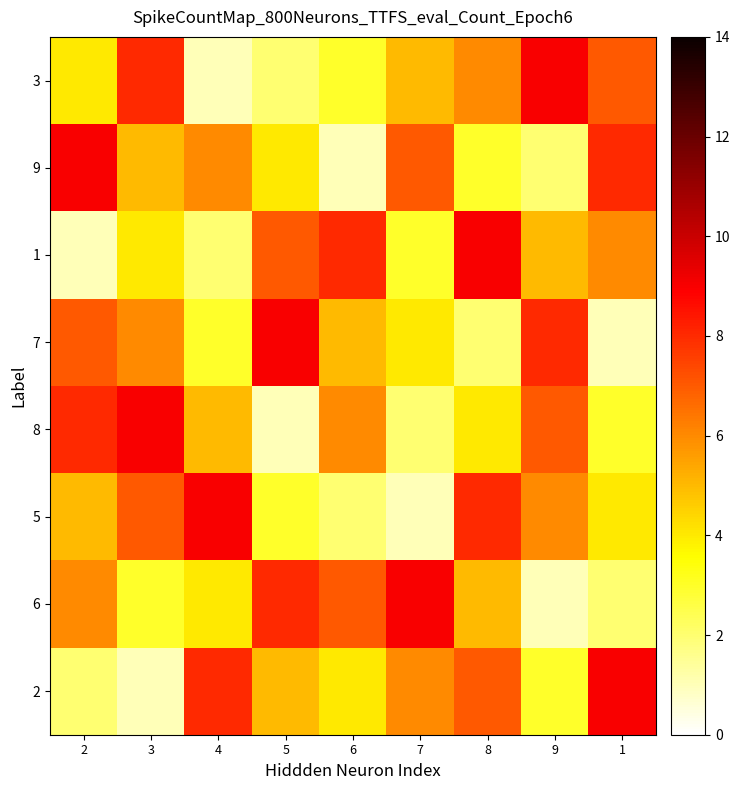

Reading right to left, extract all data points from this chart.

3: 1=7	9=9	8=6	7=5	6=3	5=2	4=1	3=8	2=4
9: 1=8	9=2	8=3	7=7	6=1	5=4	4=6	3=5	2=9
1: 1=6	9=5	8=9	7=3	6=8	5=7	4=2	3=4	2=1
7: 1=1	9=8	8=2	7=4	6=5	5=9	4=3	3=6	2=7
8: 1=3	9=7	8=4	7=2	6=6	5=1	4=5	3=9	2=8
5: 1=4	9=6	8=8	7=1	6=2	5=3	4=9	3=7	2=5
6: 1=2	9=1	8=5	7=9	6=7	5=8	4=4	3=3	2=6
2: 1=9	9=3	8=7	7=6	6=4	5=5	4=8	3=1	2=2